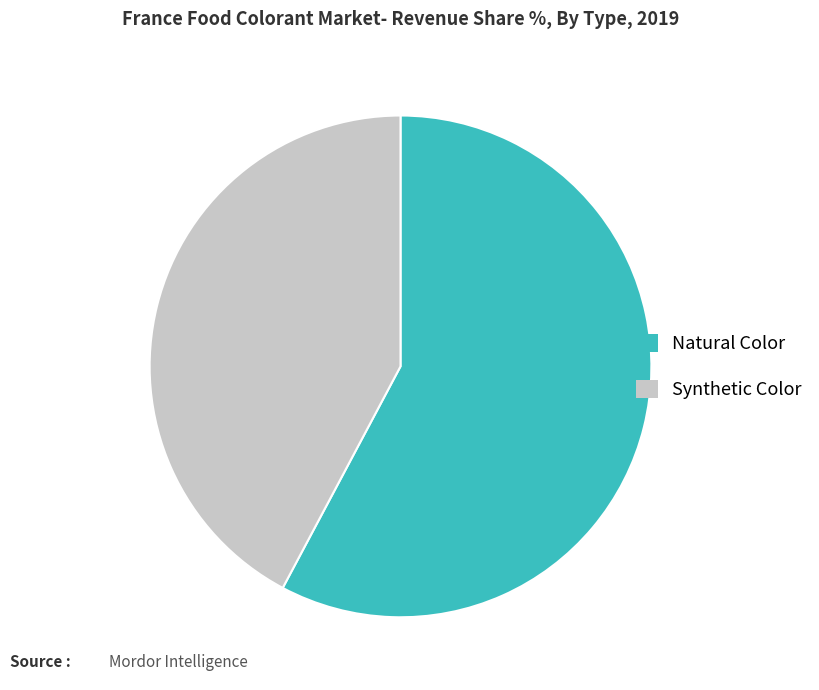

Approximately how many times larger is the value at Synthetic Color compared to Natural Color?

0.7